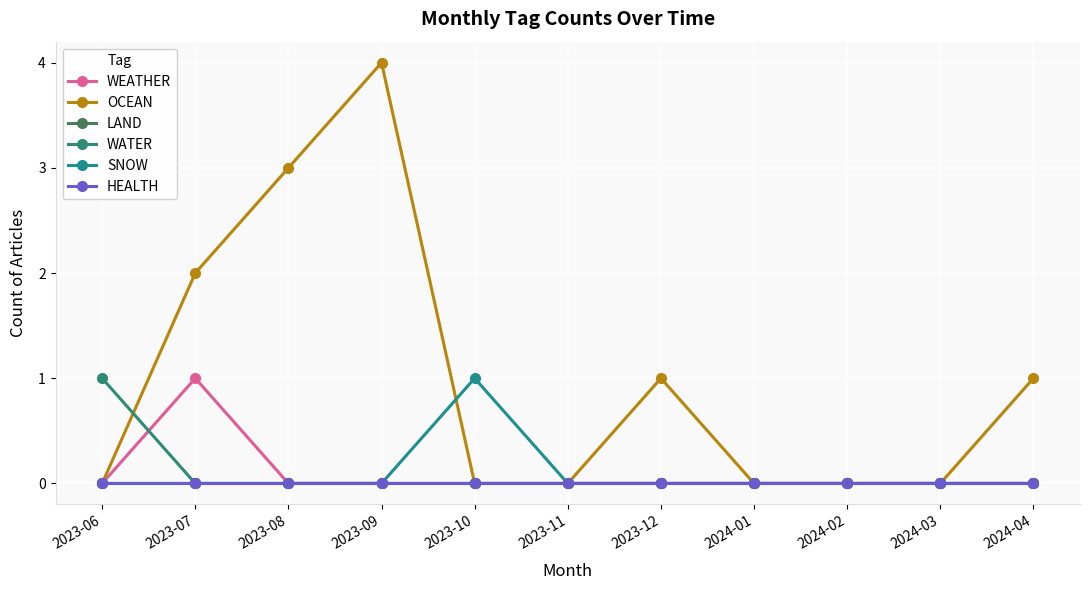

List the labels in order of SNOW value, largest first.

2023-10, 2023-06, 2023-07, 2023-08, 2023-09, 2023-11, 2023-12, 2024-01, 2024-02, 2024-03, 2024-04